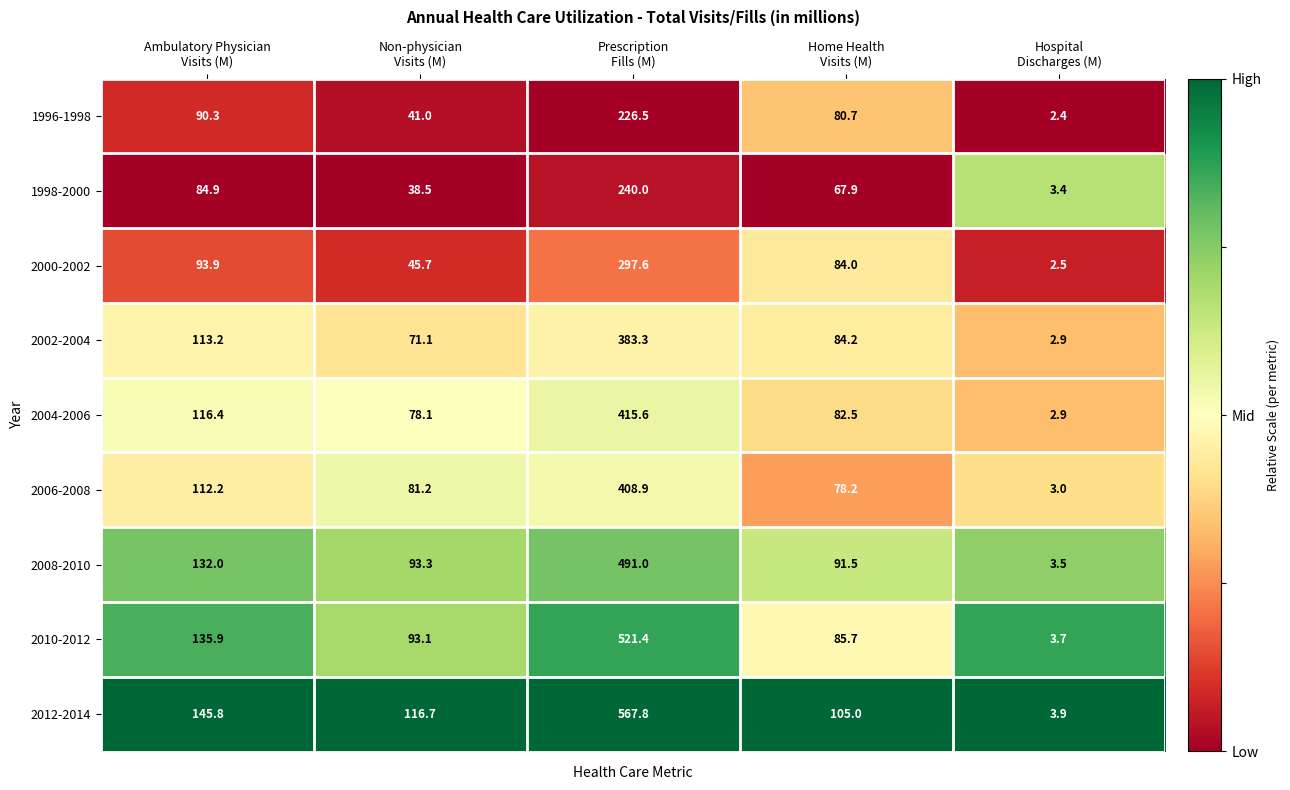

What is the difference between the second highest and minimum values in the 1998-2000 series?

81.5